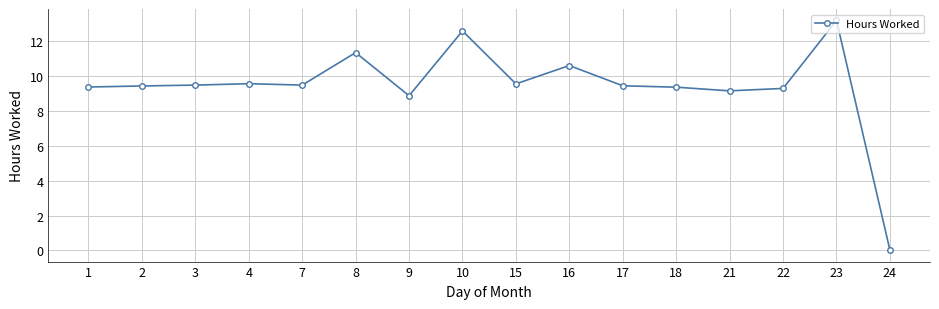

What is the difference between the values at 16 and 7?

1.1